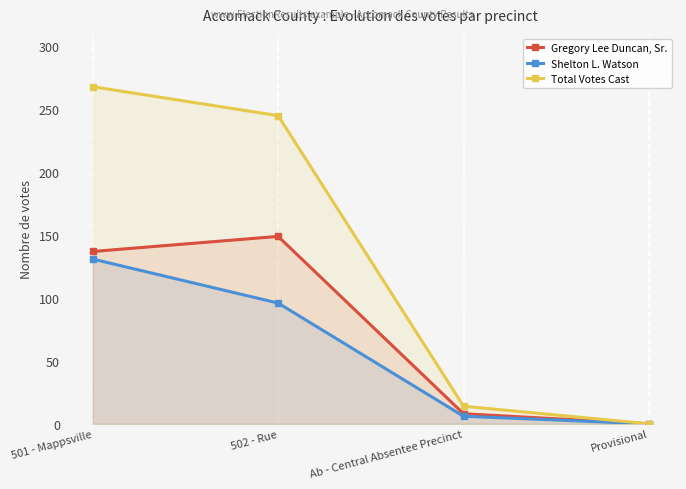

Where does the Gregory Lee Duncan, Sr. series first go above 137?

502 - Rue